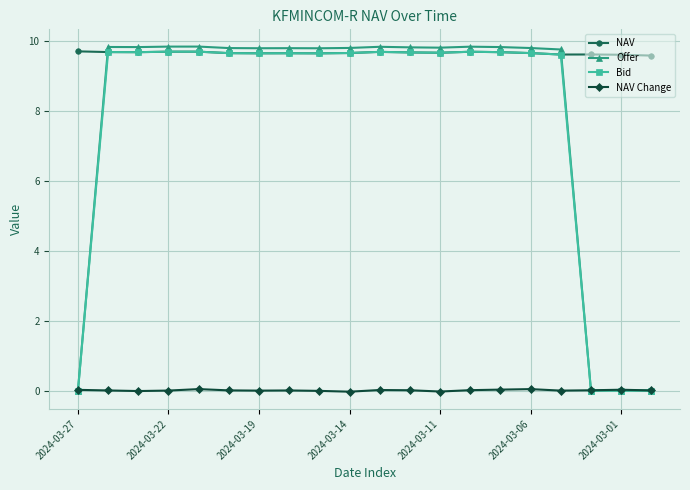

What is the value of the NAV point at the 8th from the left?

9.6